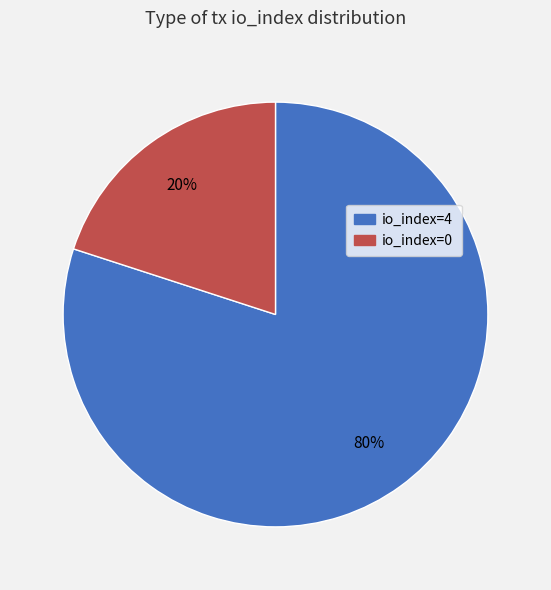

How many segments does this pie chart have?

2